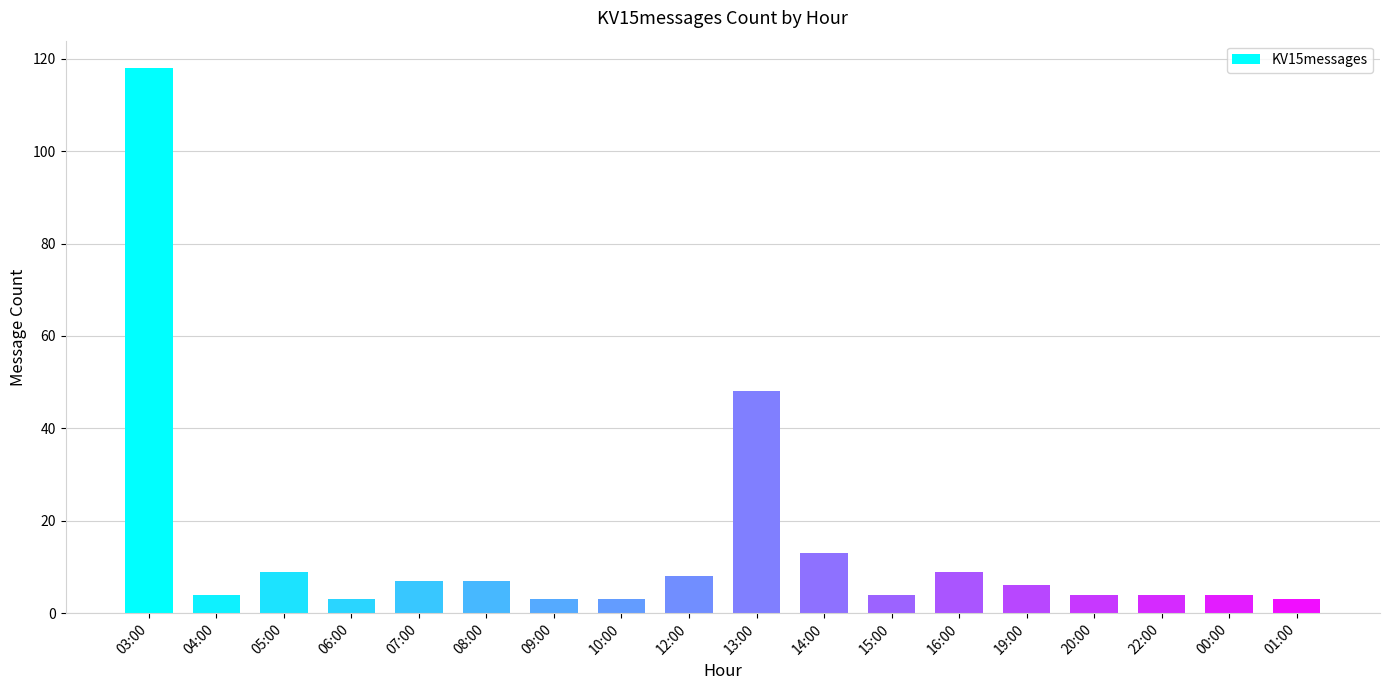

What is the value of the 4th bar from the left?

3